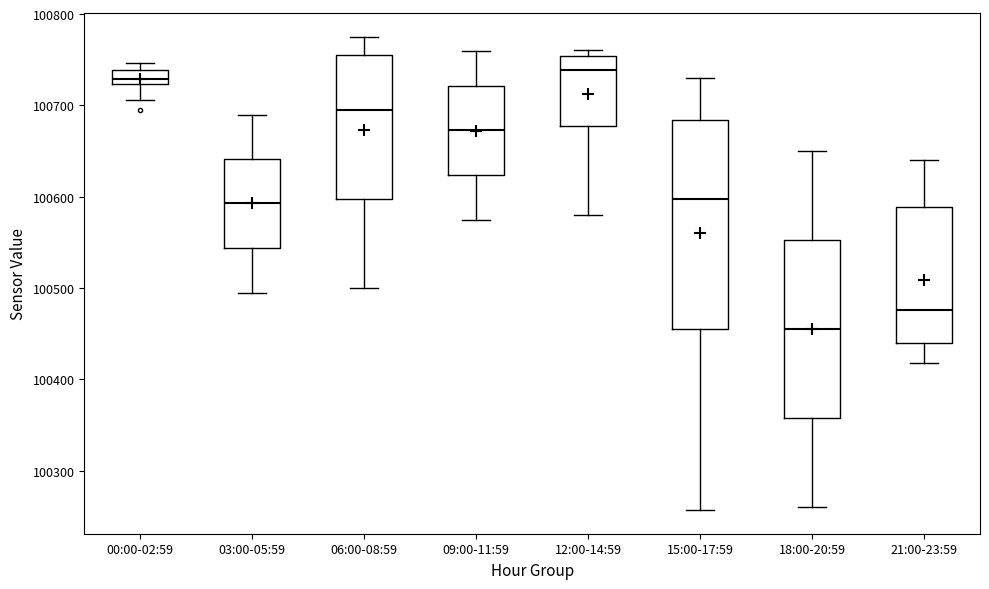

Which box is the tallest, from its lower edge to its upper edge?

15:00-17:59